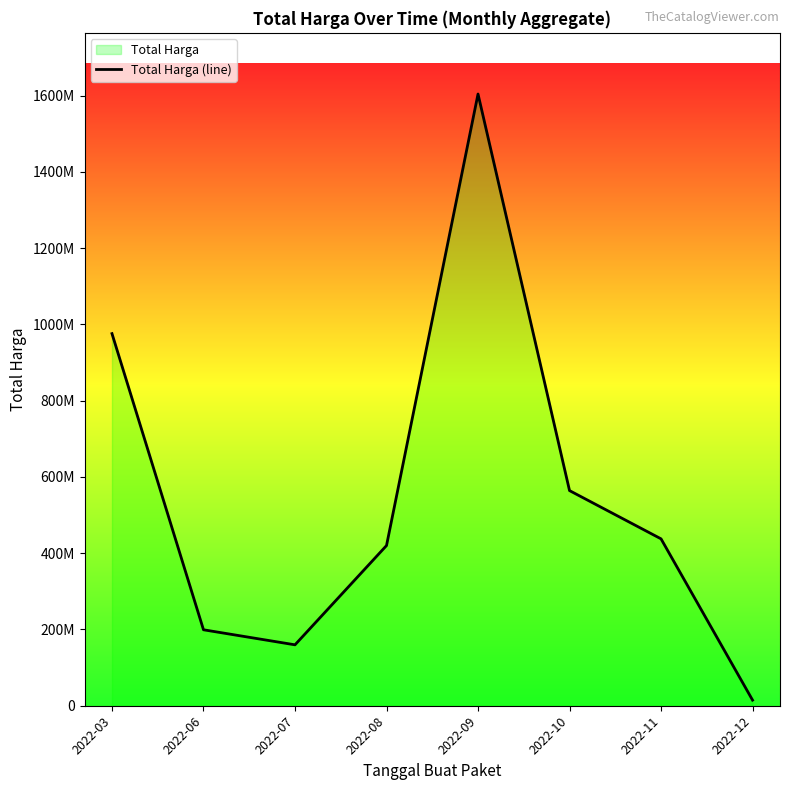

Reading left to right, list all the values displayed in this chart.

2022-03=975830025	2022-06=199200000	2022-07=159750000	2022-08=420075000	2022-09=1604159000	2022-10=564171150	2022-11=437660000	2022-12=14750000